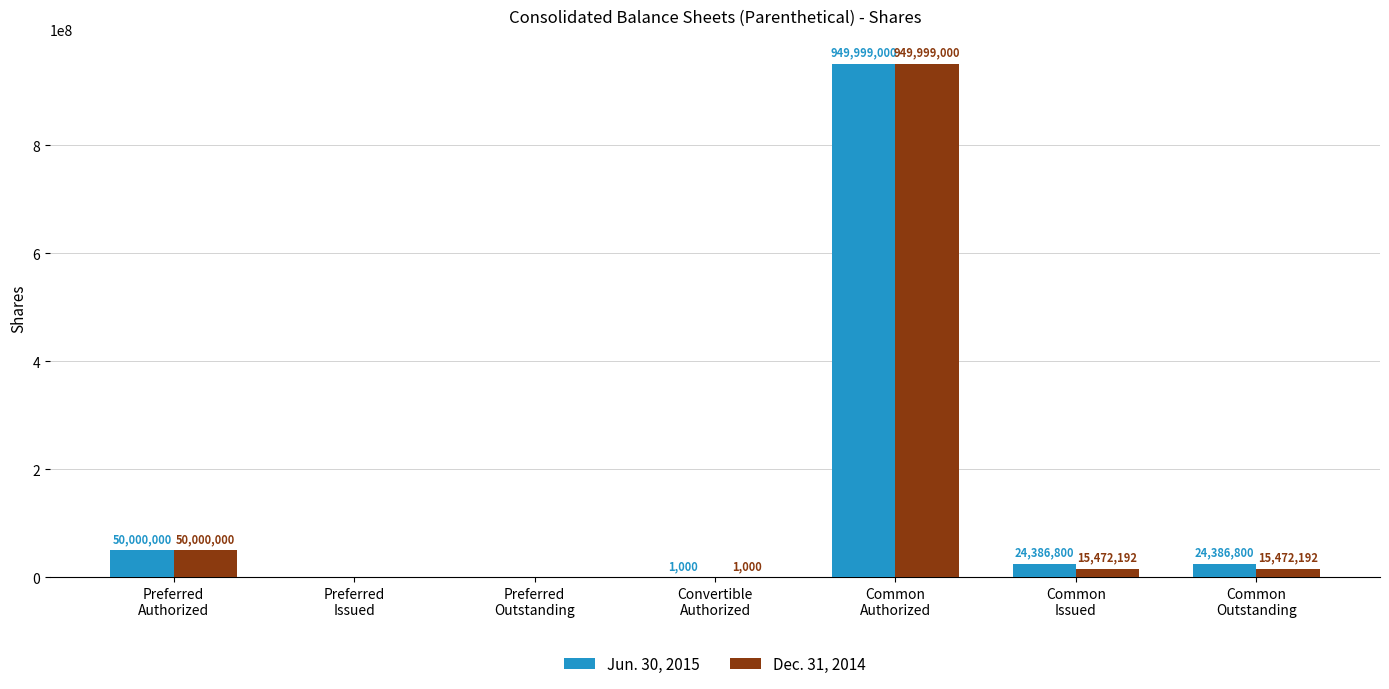

What is the highest value of the Jun. 30, 2015 series?

949999000